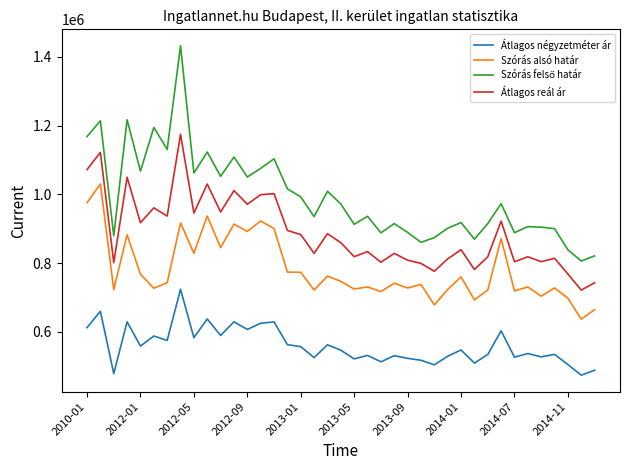

What is the greatest value displayed?

1432103